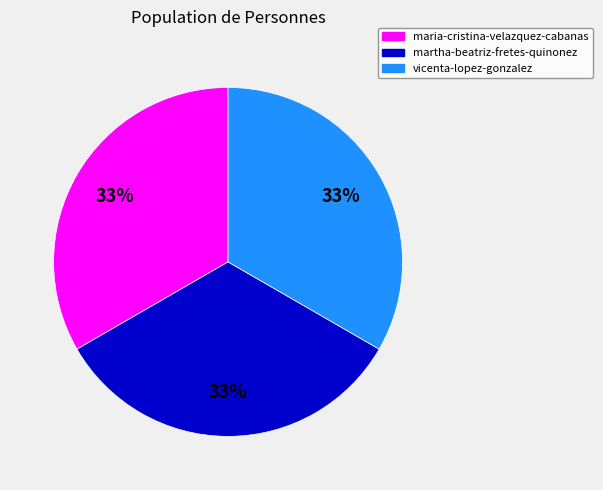

To the nearest percent, what portion does maria-cristina-velazquez-cabanas represent?

33%